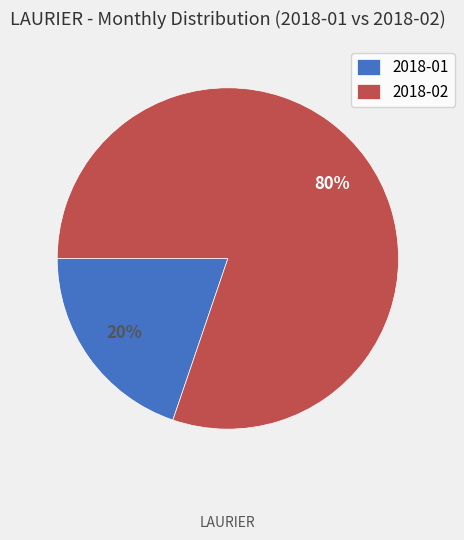

Does 2018-02 represent more than half of the total?

Yes